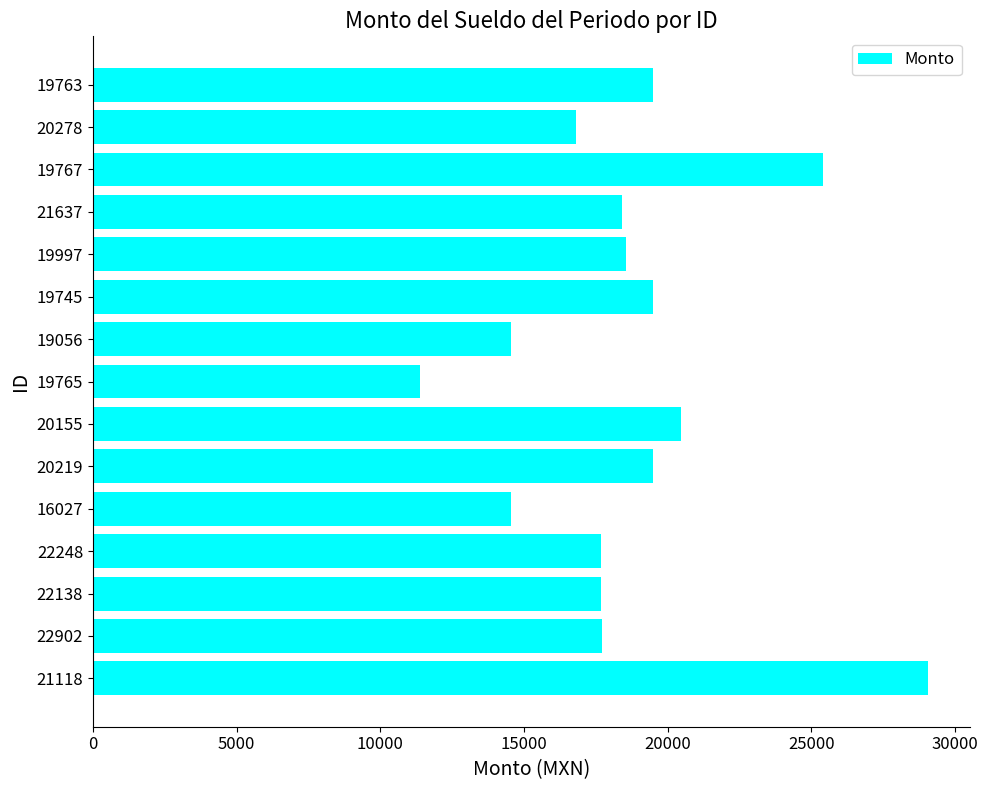

What is the sum of the values at 19056 and 22902?

32265.6